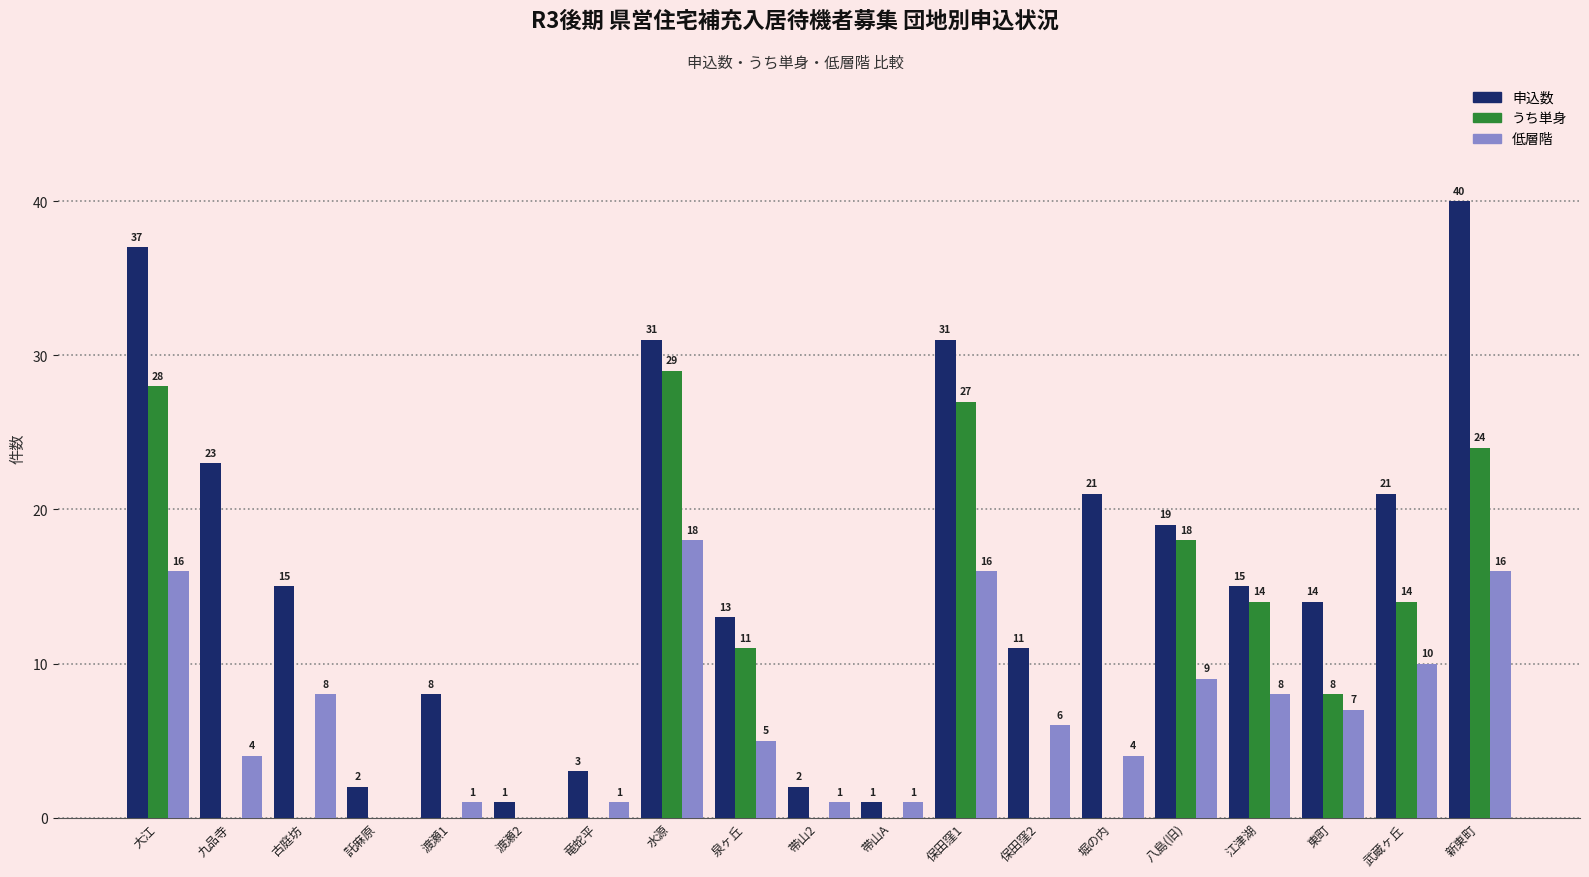

Which series has the widest spread of values?

申込数